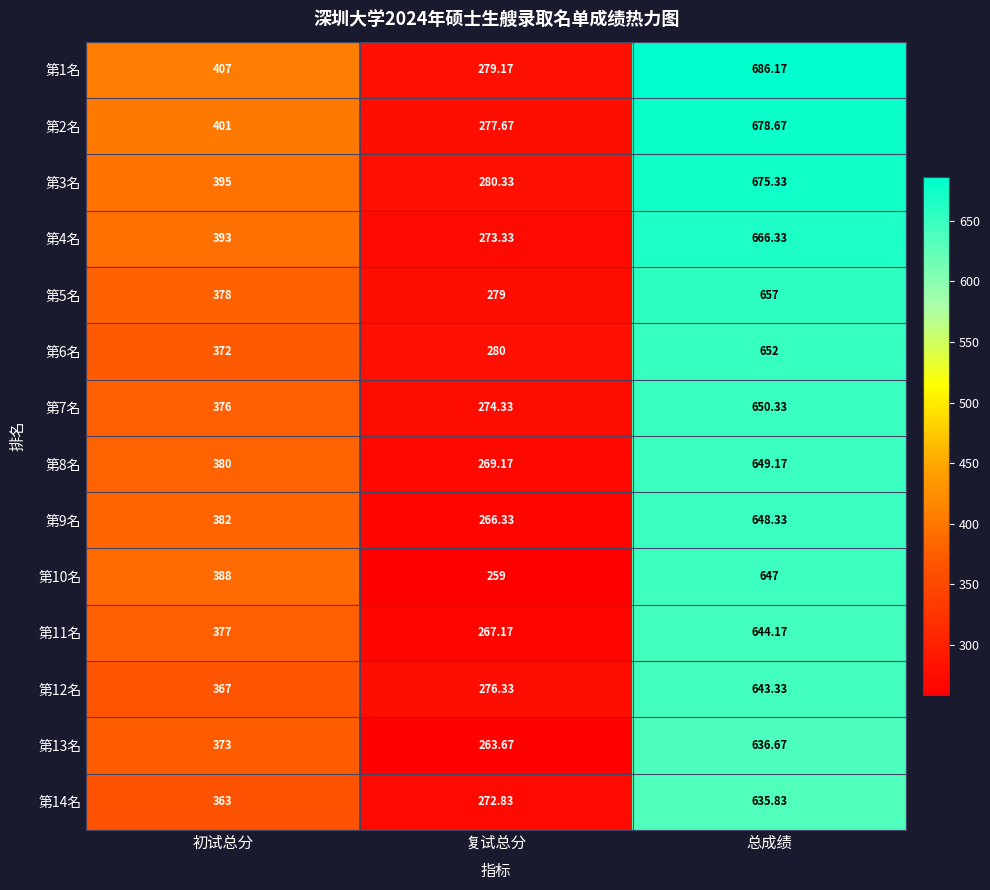

Which category has the lowest value across all series?

复试总分